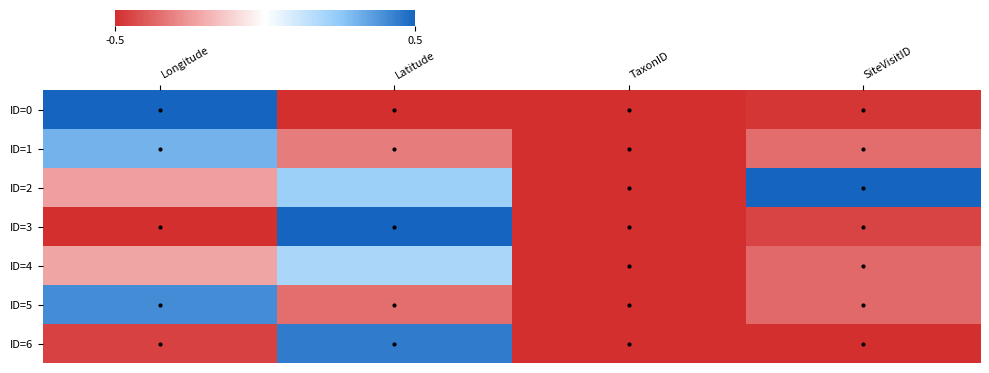

List the series in order of their peak value, highest first.

ID=0, ID=2, ID=3, ID=6, ID=5, ID=1, ID=4